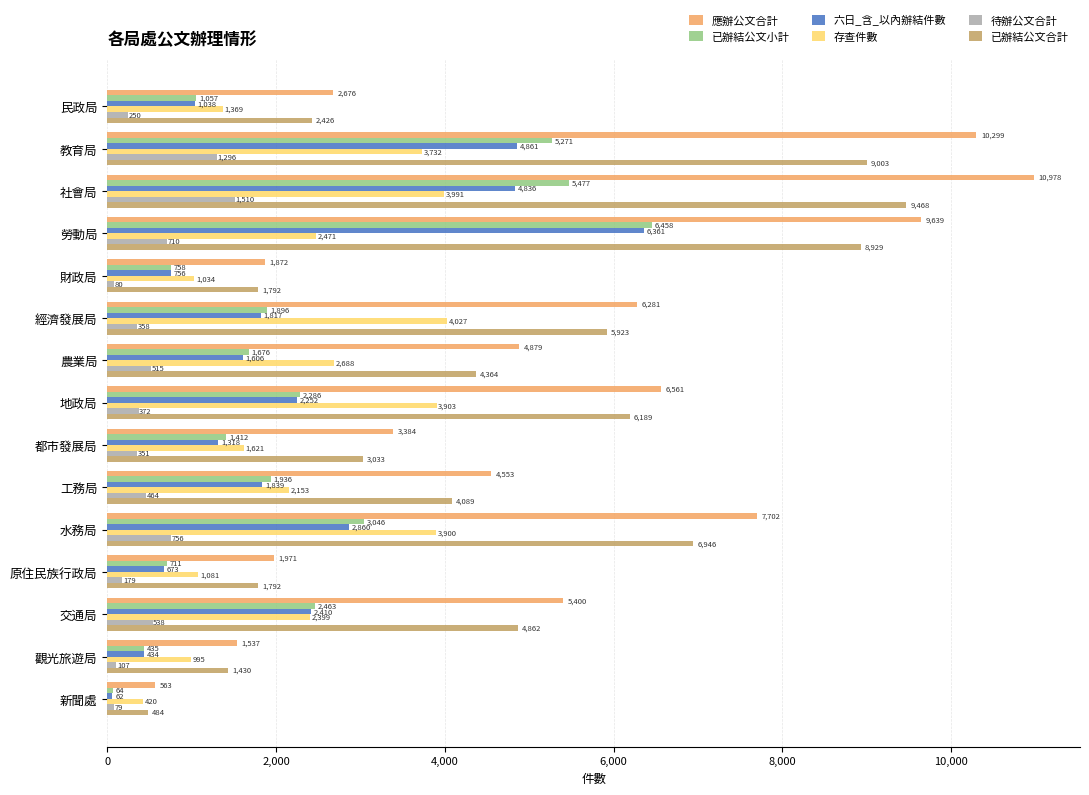

At how many categories does at least one series exceed 719?

14